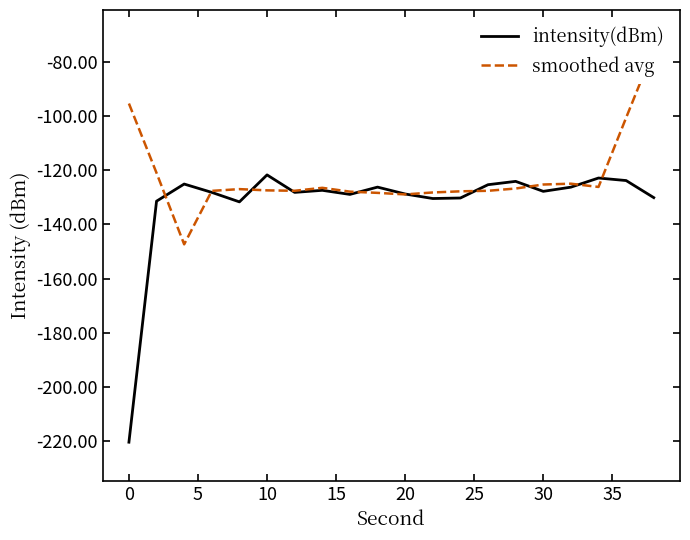

The intensity(dBm) series shows -170.5 at 10. True or false?

False